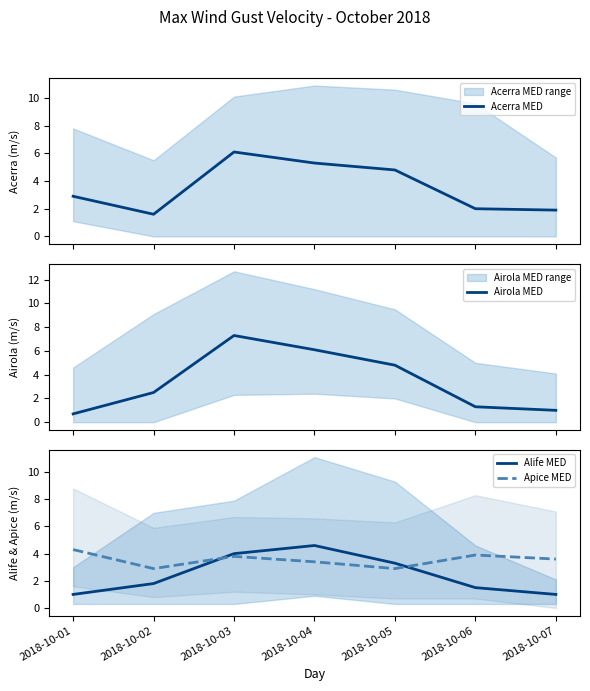

What are all the series names shown in the legend?

Acerra MED, Airola MED, Alife MED, Apice MED